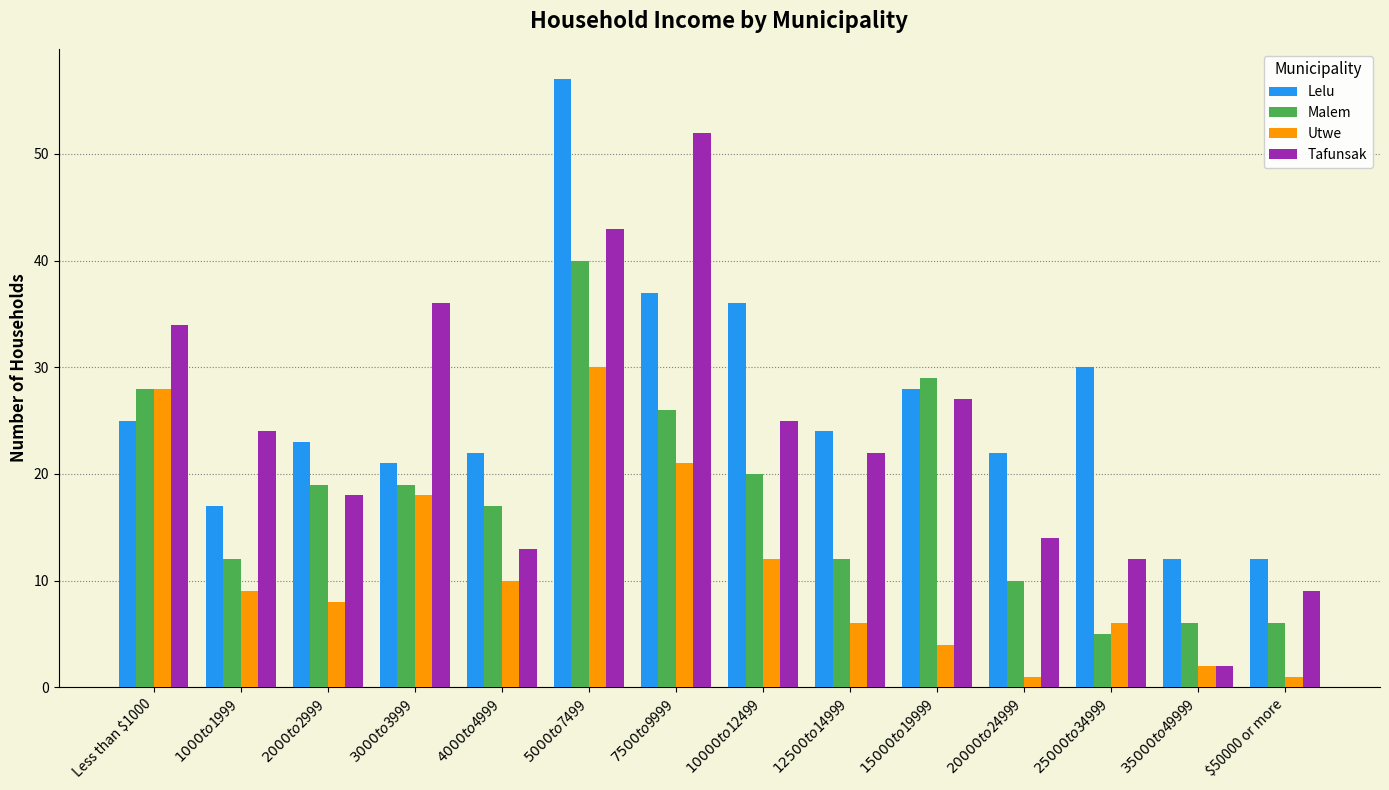

List the series in order of their peak value, highest first.

Lelu, Tafunsak, Malem, Utwe